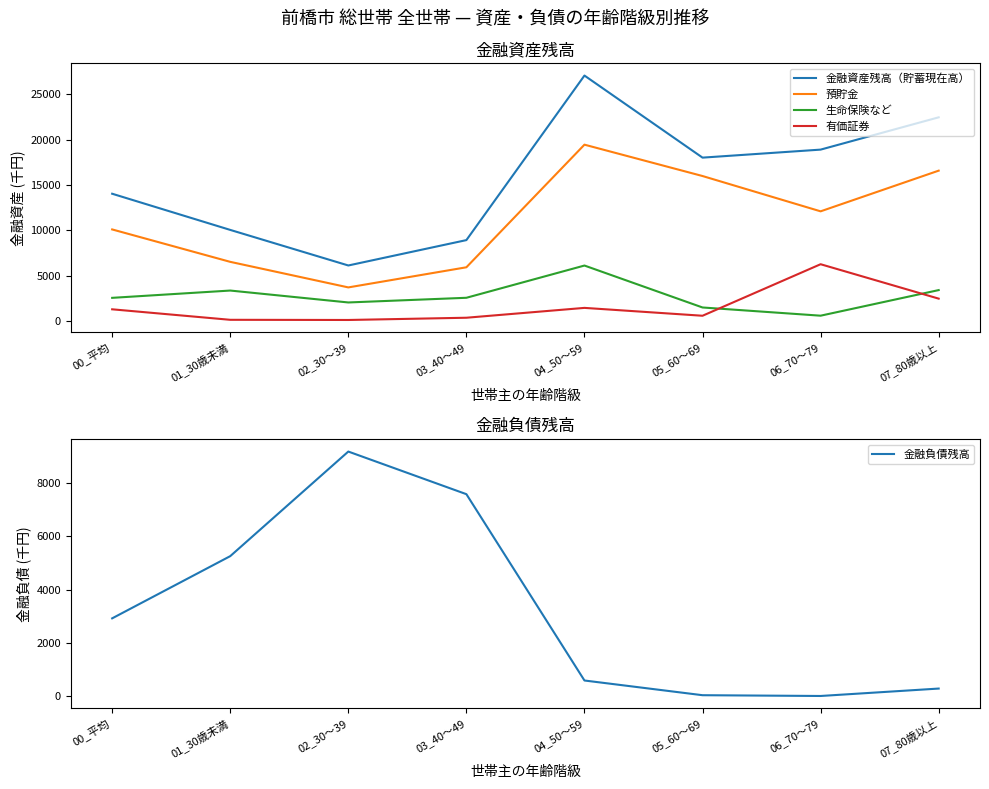

How many data points does each series have?

8